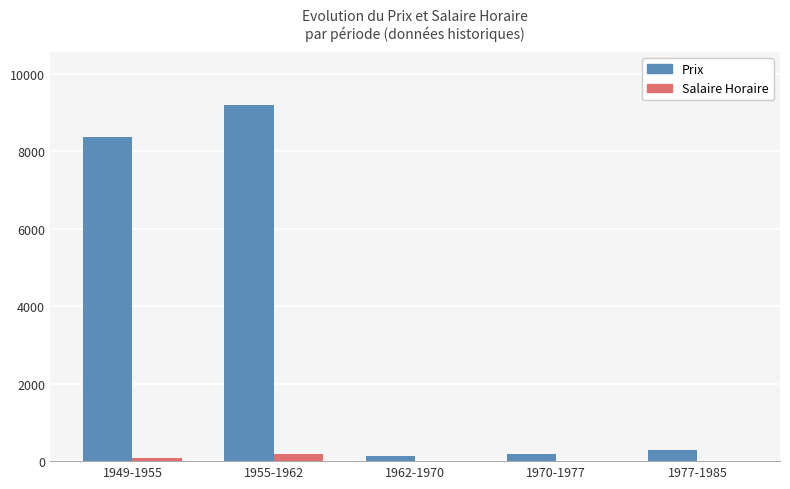

Is the value of Salaire Horaire at 1955-1962 greater than the value of Prix at 1955-1962?

No